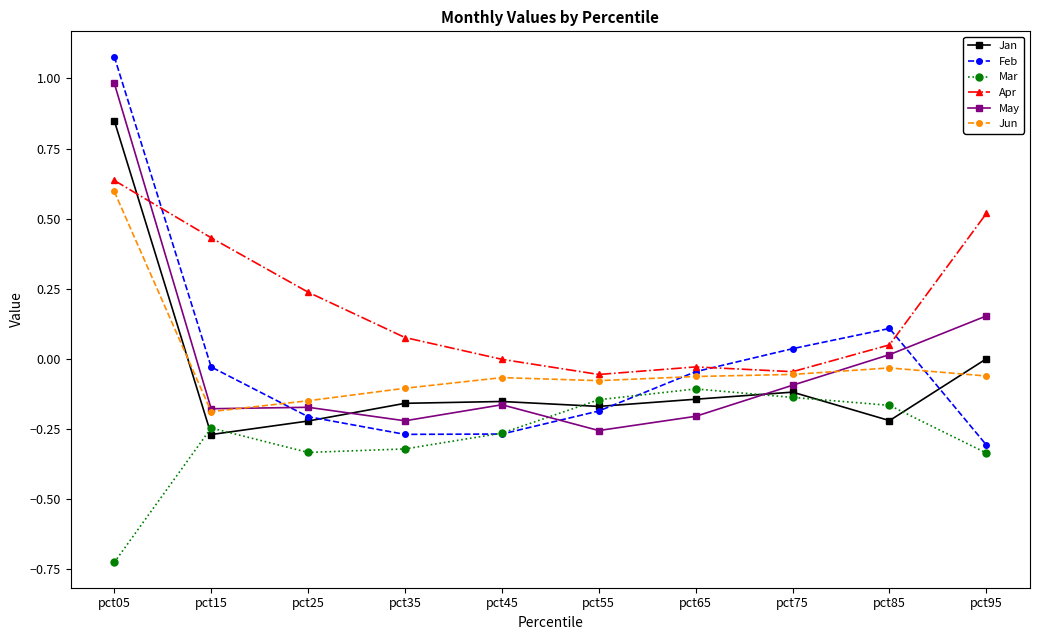

At which label does Jun reach its peak?

pct05